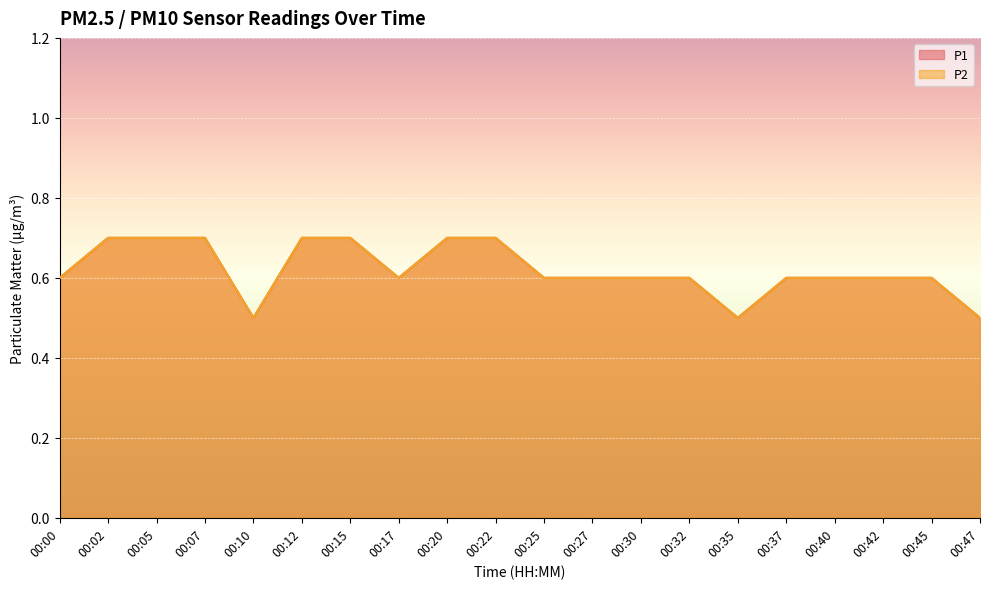

What are all the series names shown in the legend?

P1, P2